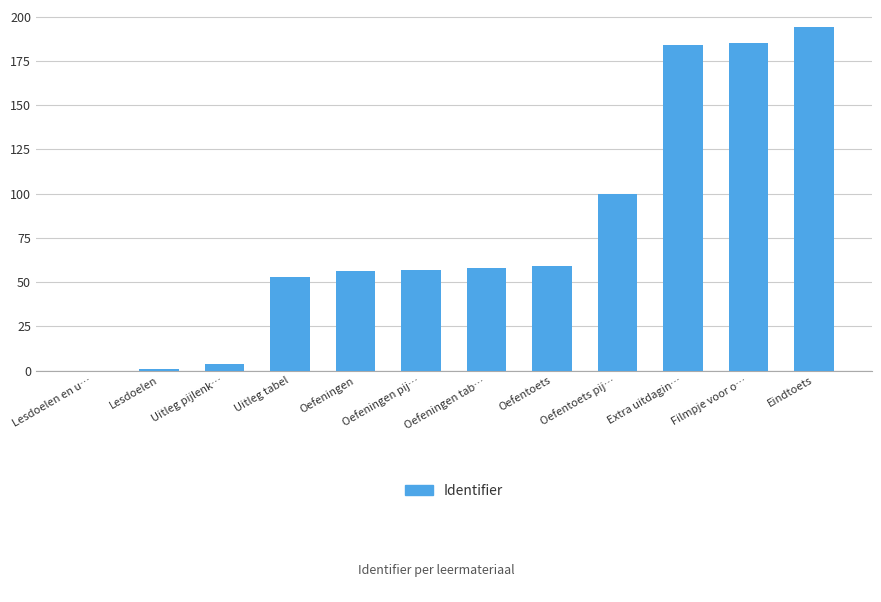

At which category does the chart reach its peak across all series?

Eindtoets